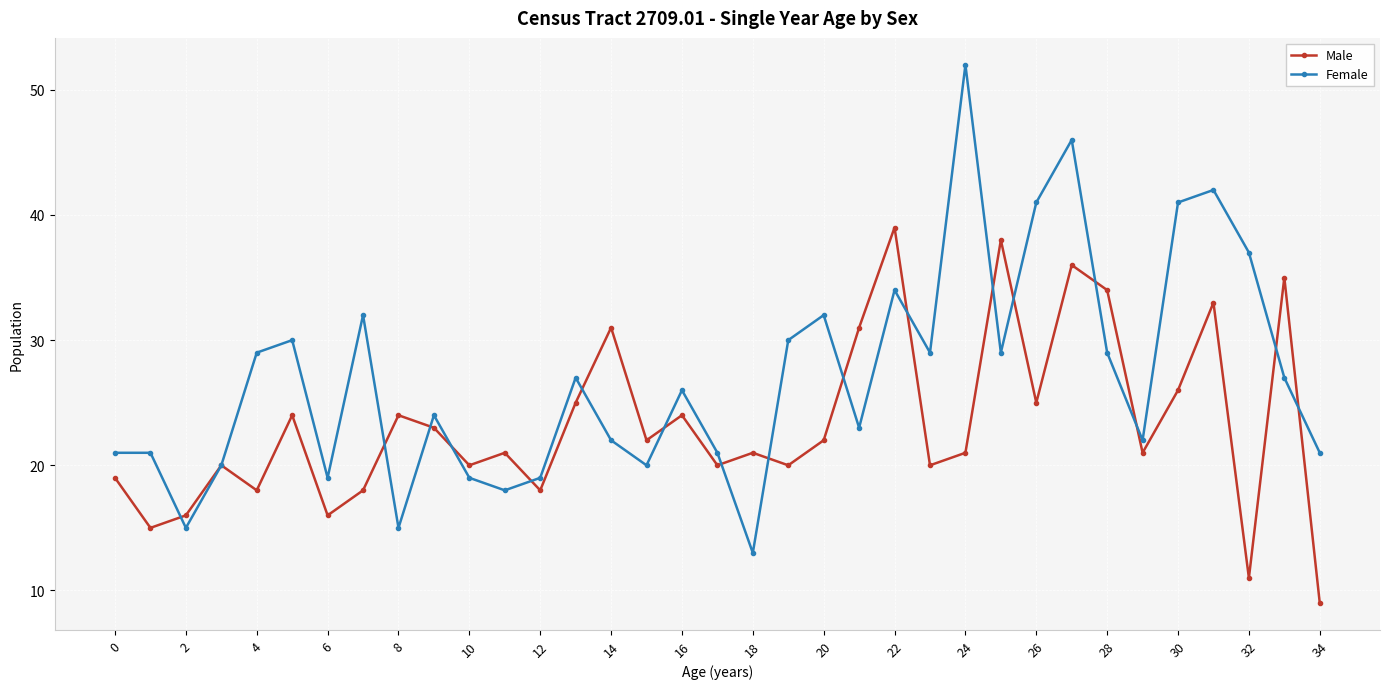

True or false: Female has more than 1 points higher than both neighbors.

True